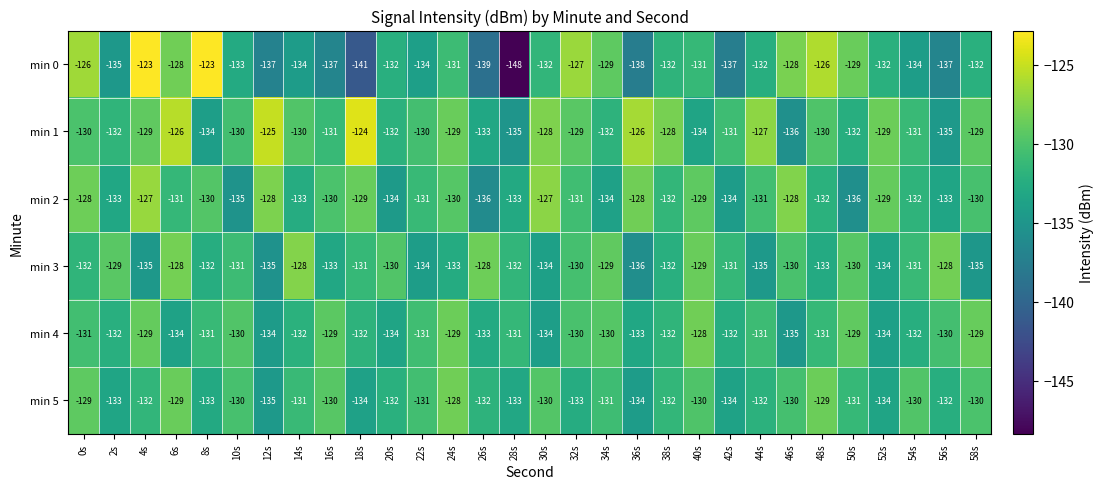

Which series has the largest range (max minus min)?

min 0